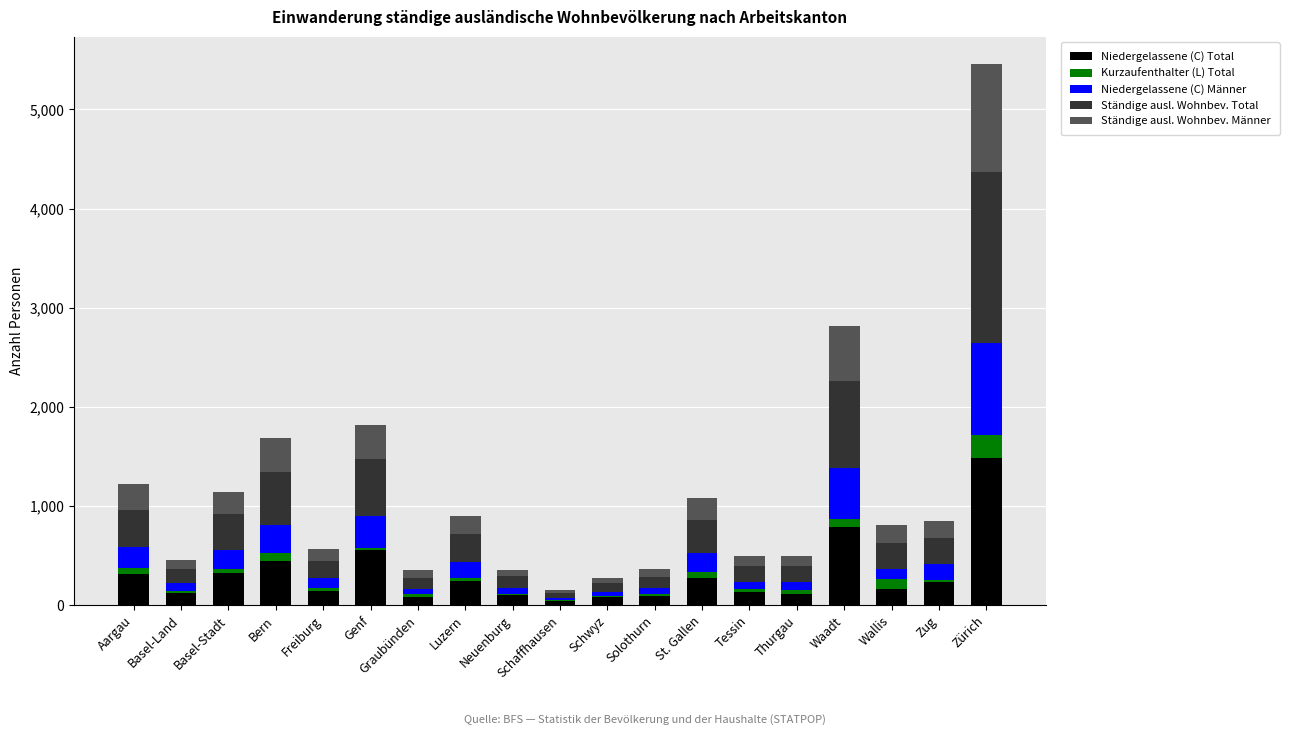

At which category is the sum across all series the highest?

Zürich